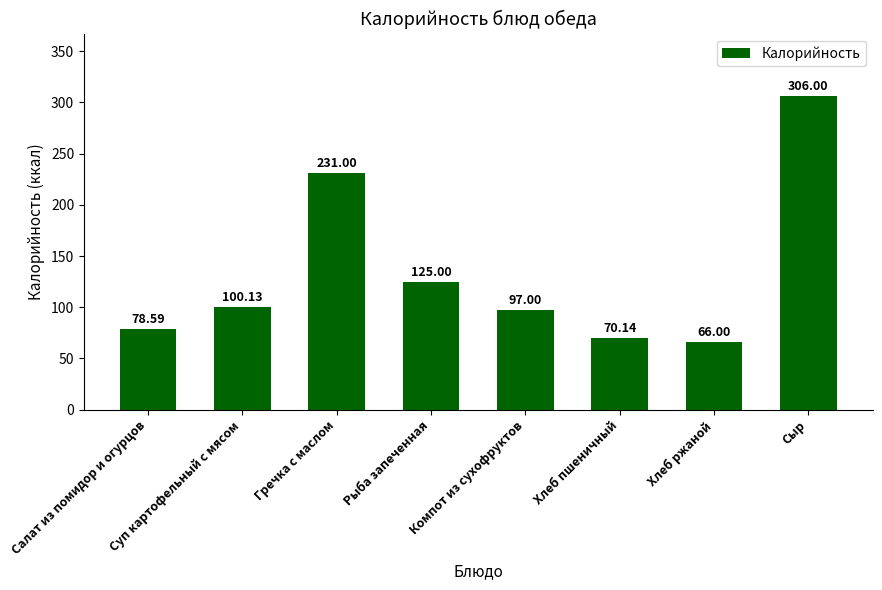

Which has a higher value, Хлеб ржаной or Сыр?

Сыр